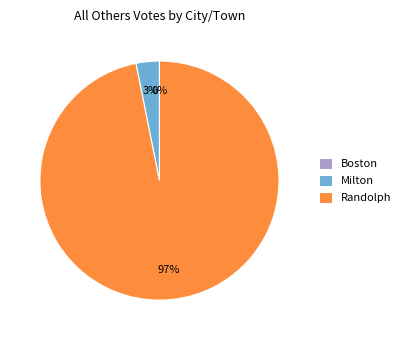

Which category has the smallest portion of the pie?

Boston